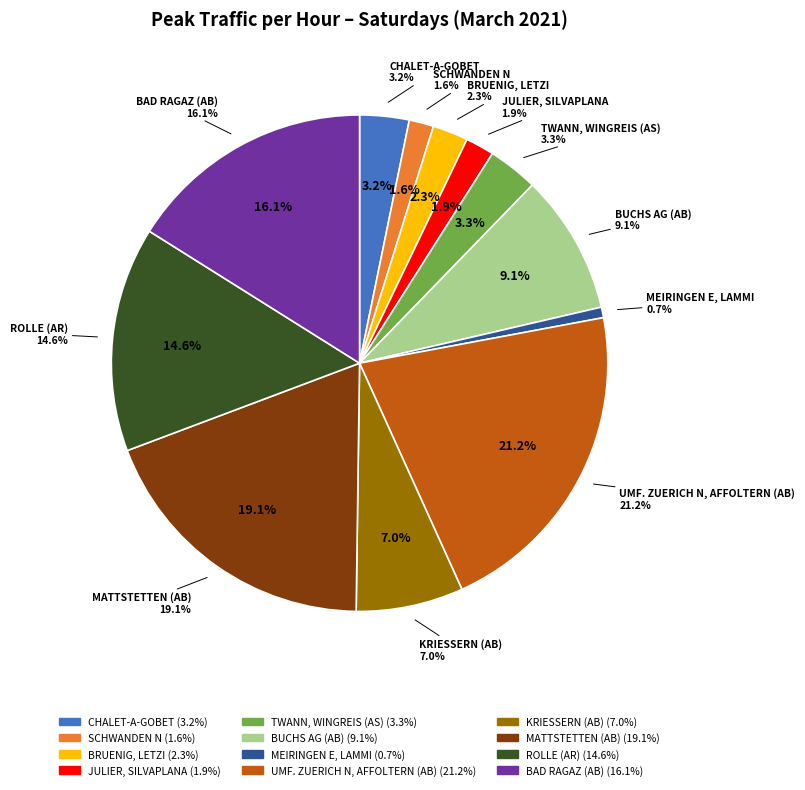

Do SCHWANDEN N and BRUENIG, LETZI together represent more than half of the pie?

No